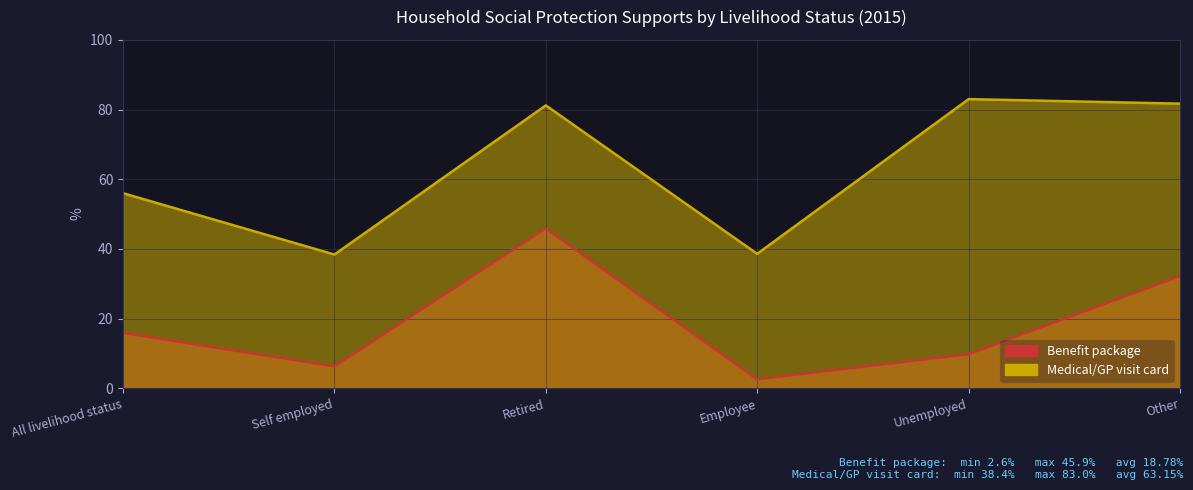

The Benefit package series shows 4.0 at Self employed. True or false?

False